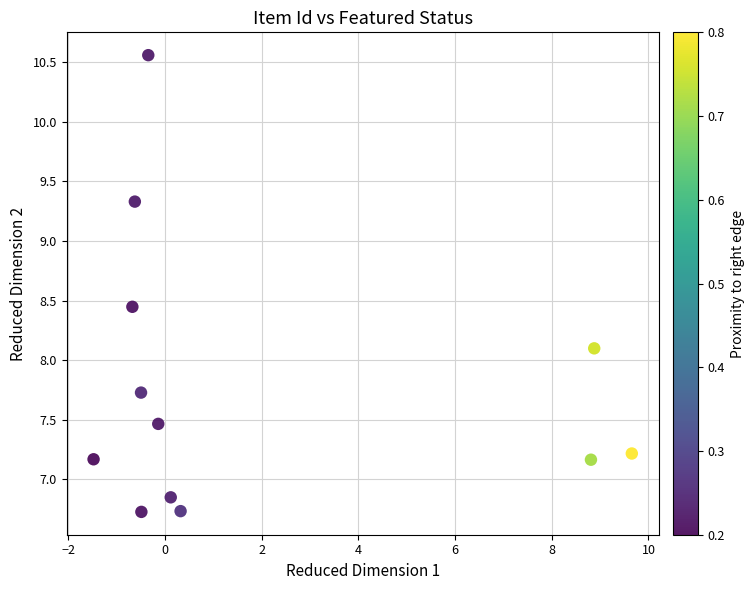

What is the average Y value?

7.8